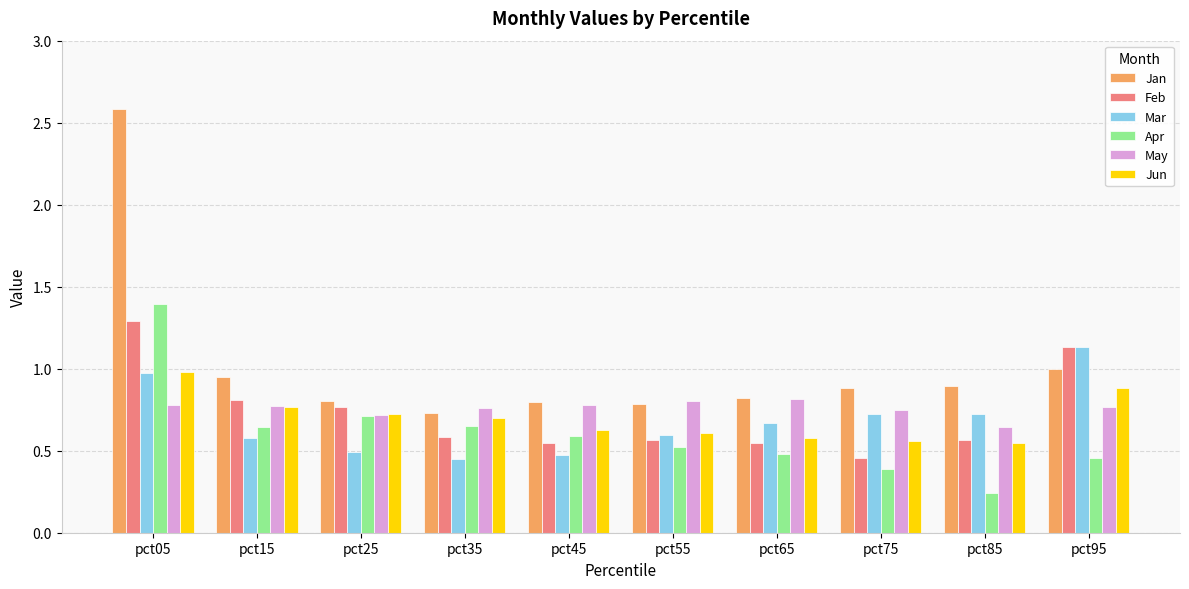

Is the value of May at pct45 greater than the value of Feb at pct55?

Yes